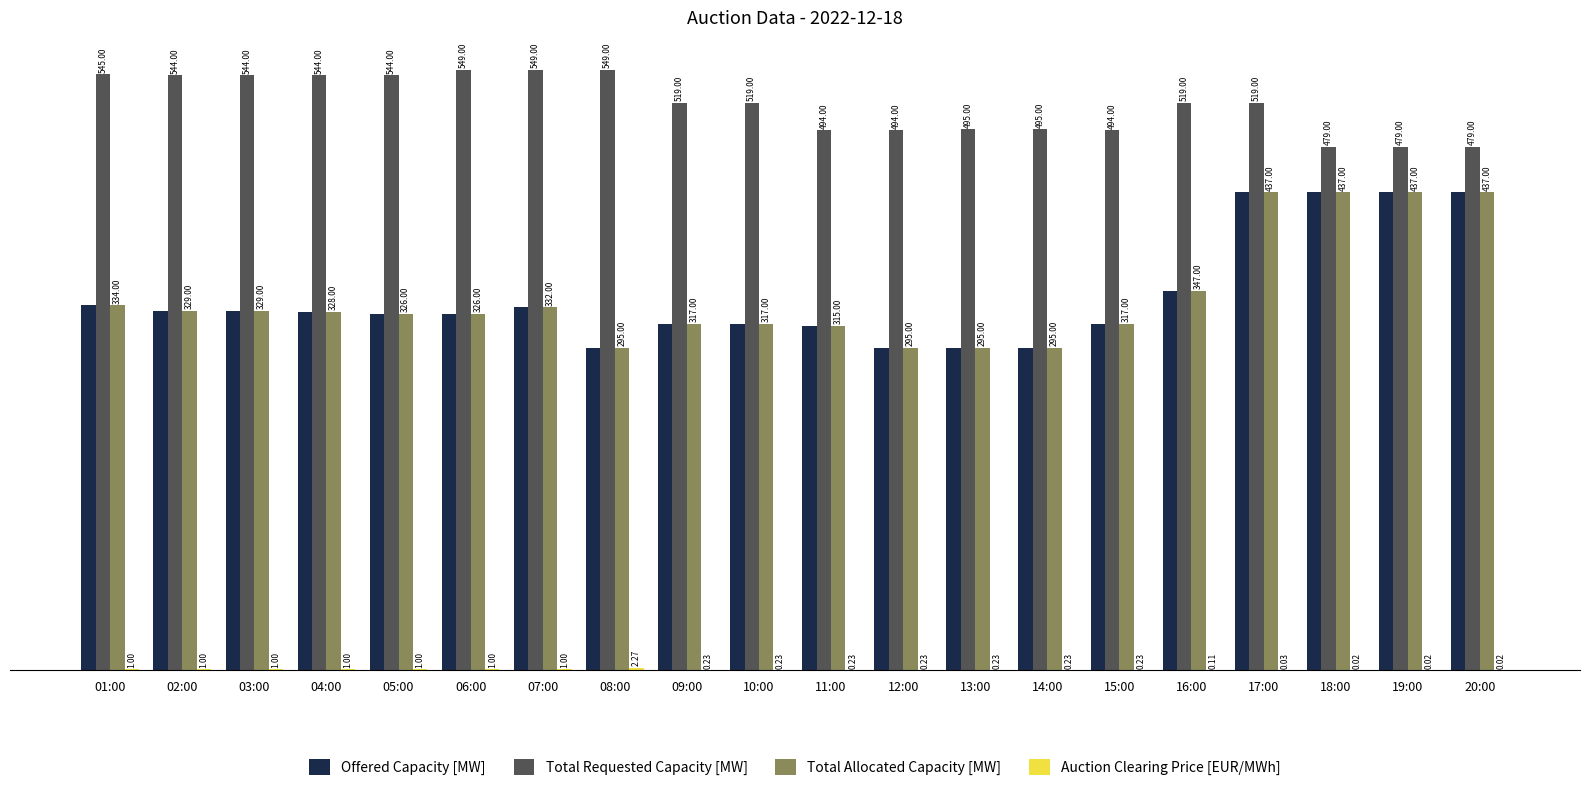

Between 05:00 and 15:00, which series saw the biggest shift?

Total Requested Capacity [MW]